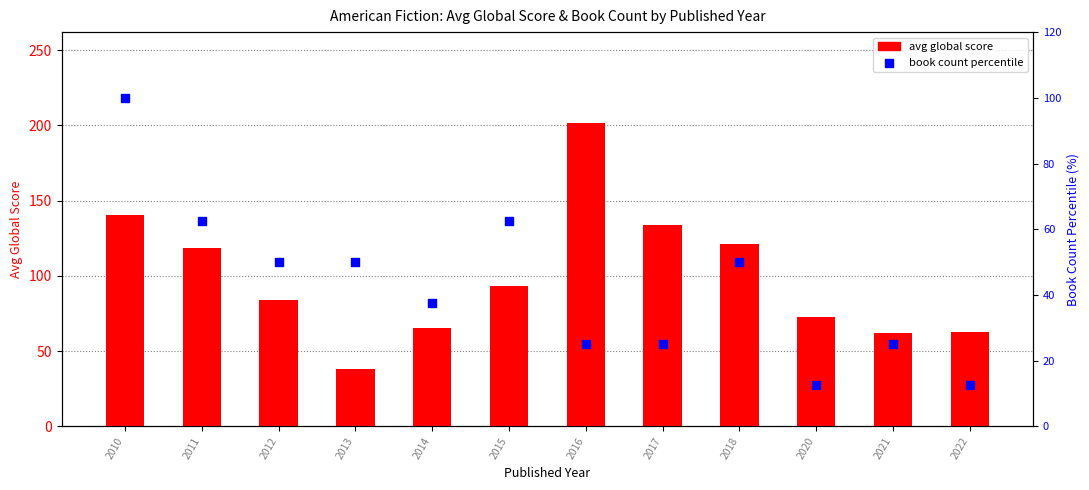

At which category is the sum across all series the highest?

2010